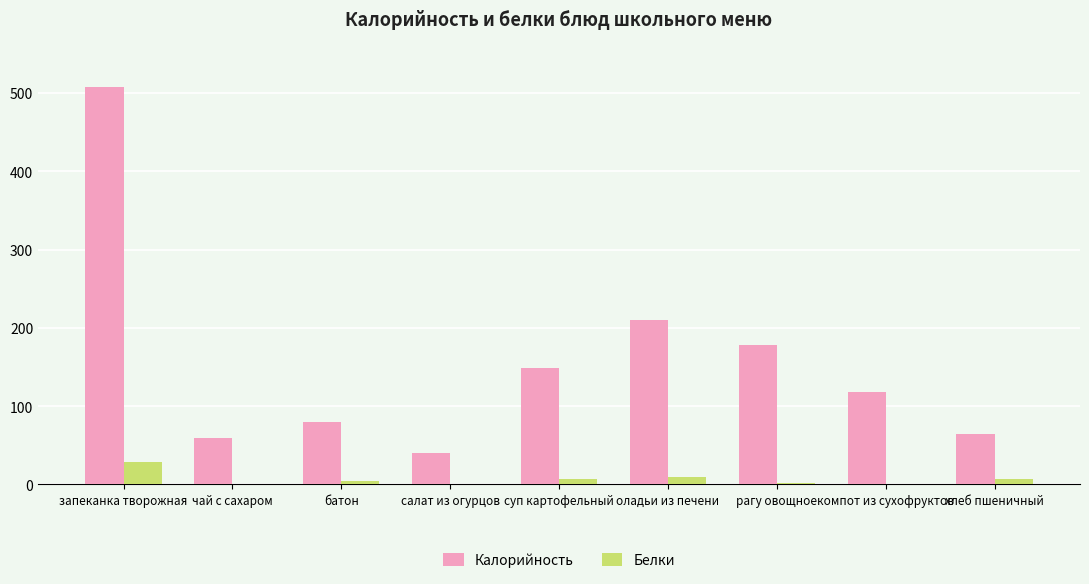

Does the chart contain stacked bars?

No